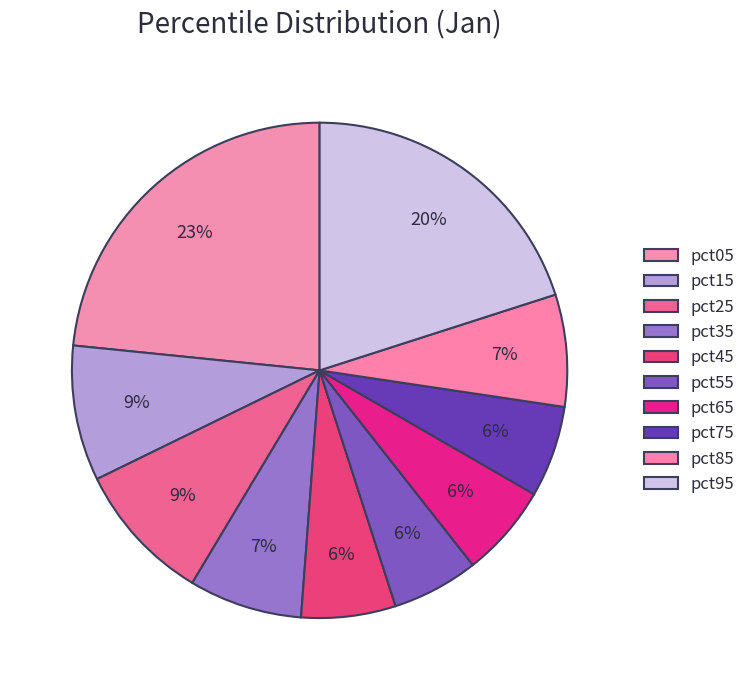

What percentage is the pct85 slice, to the nearest percent?

7%